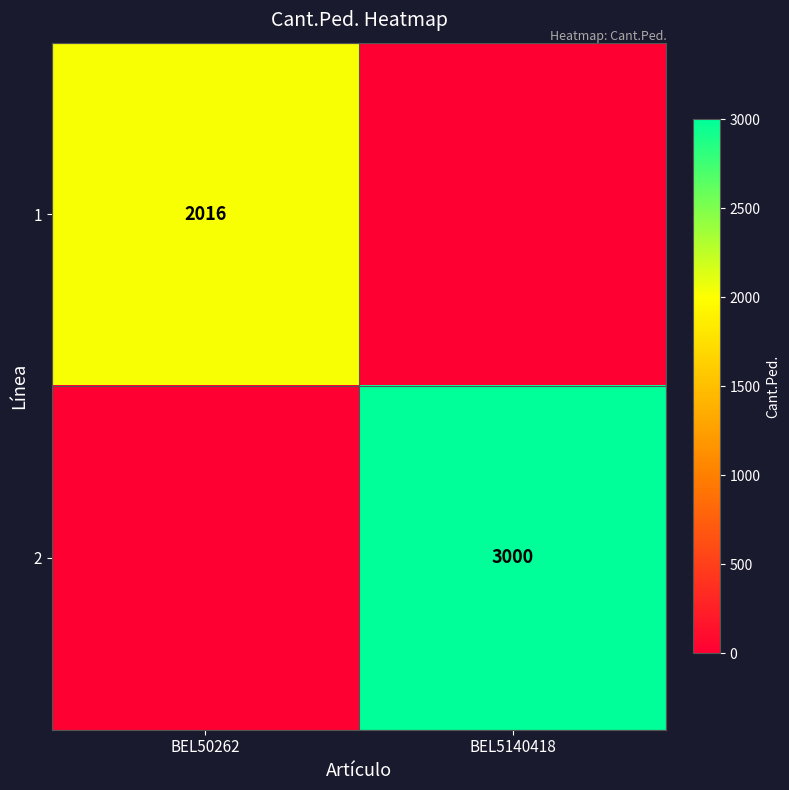

The 2 series shows 4187 at BEL5140418. True or false?

False